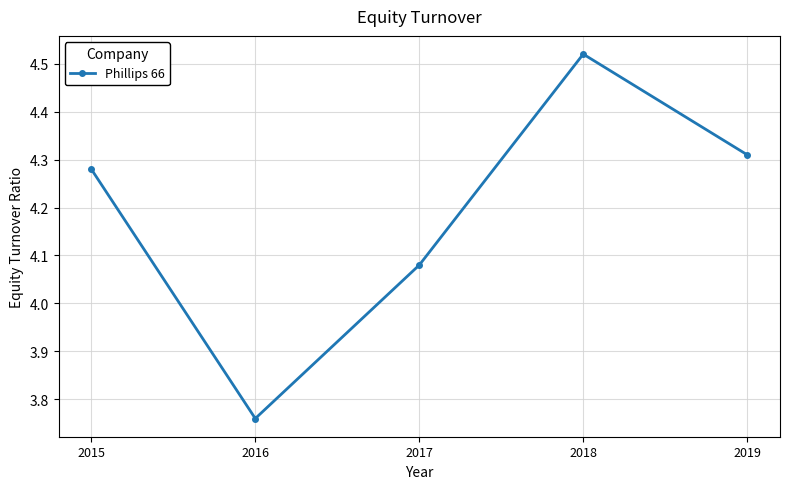

Is it true that the value at 2015 is 7.2?

False